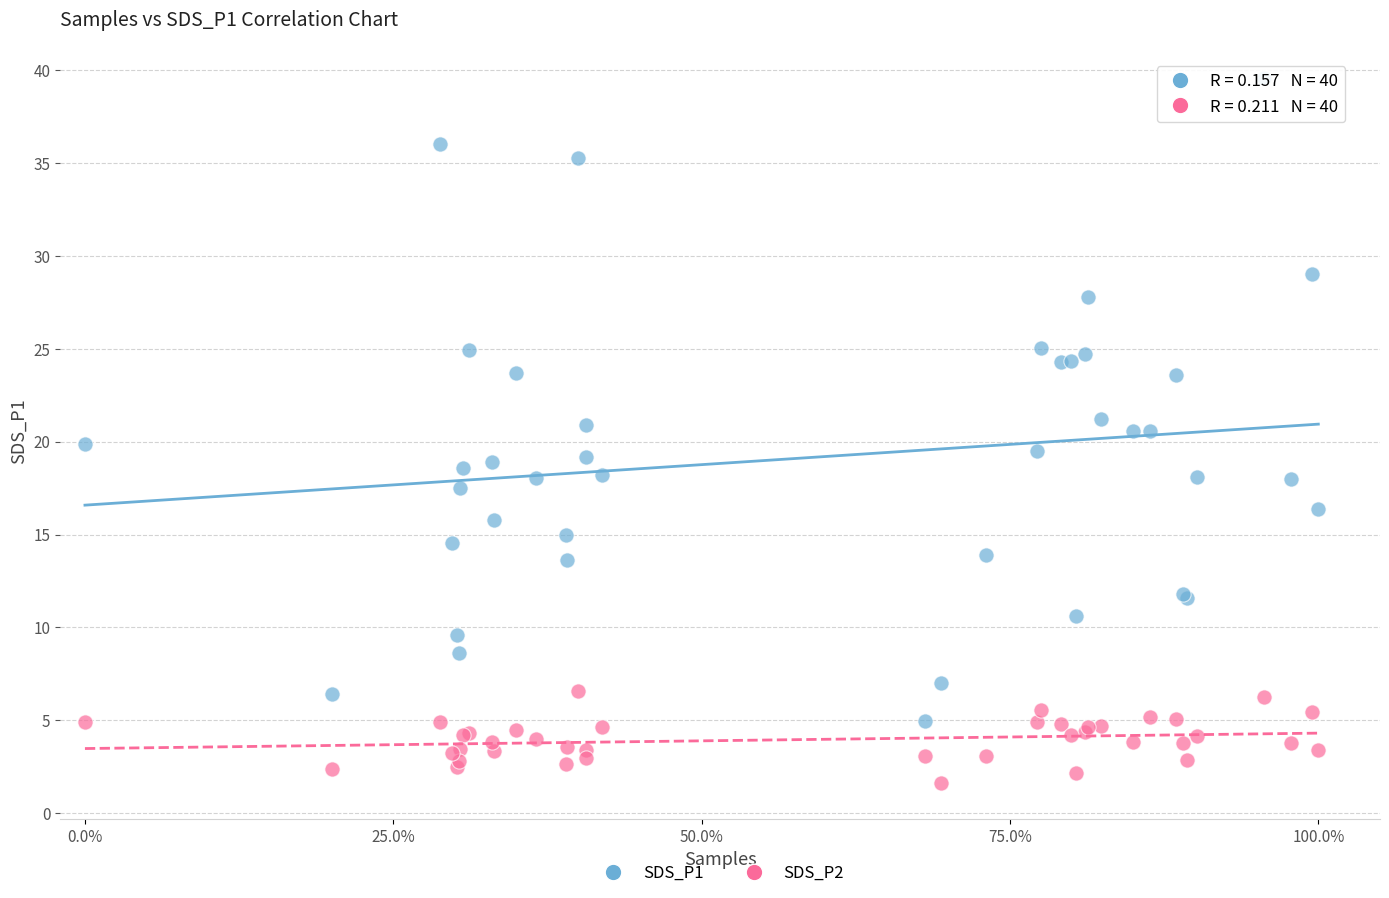

Which series reaches the minimum Y coordinate?

SDS_P2